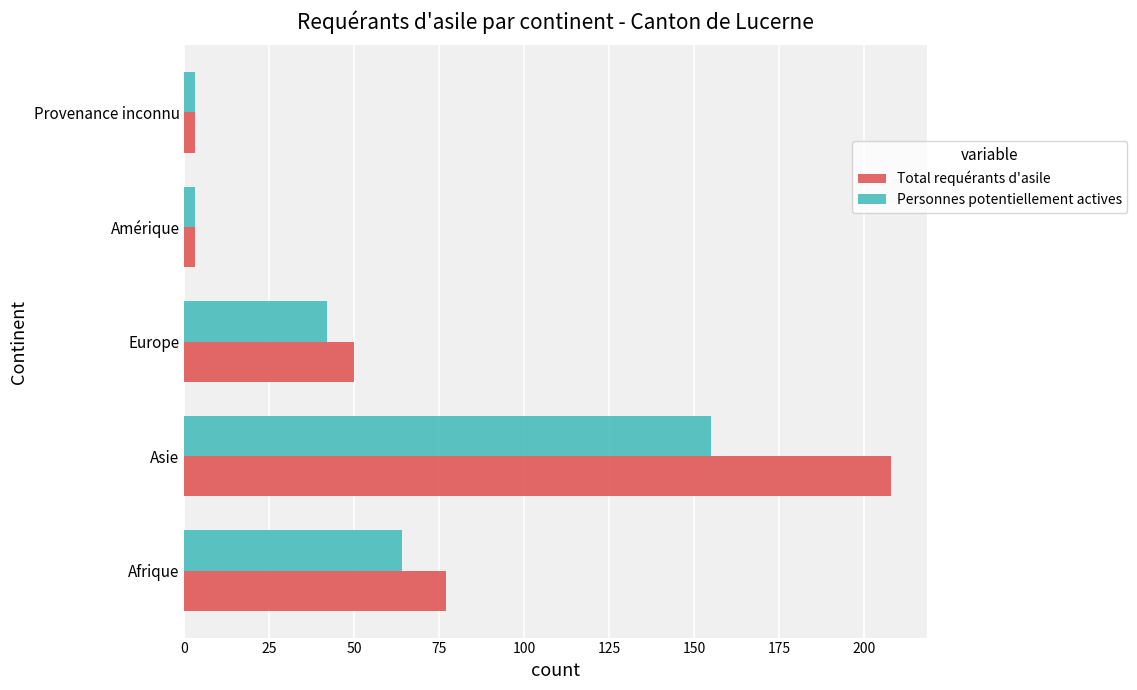

At which category is the sum across all series the highest?

Asie